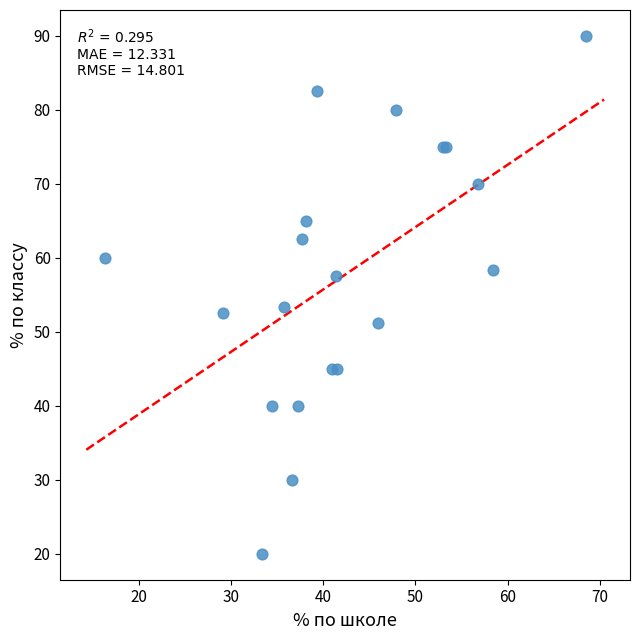

What Y value in the scatter plot is closest to 55?

53.3